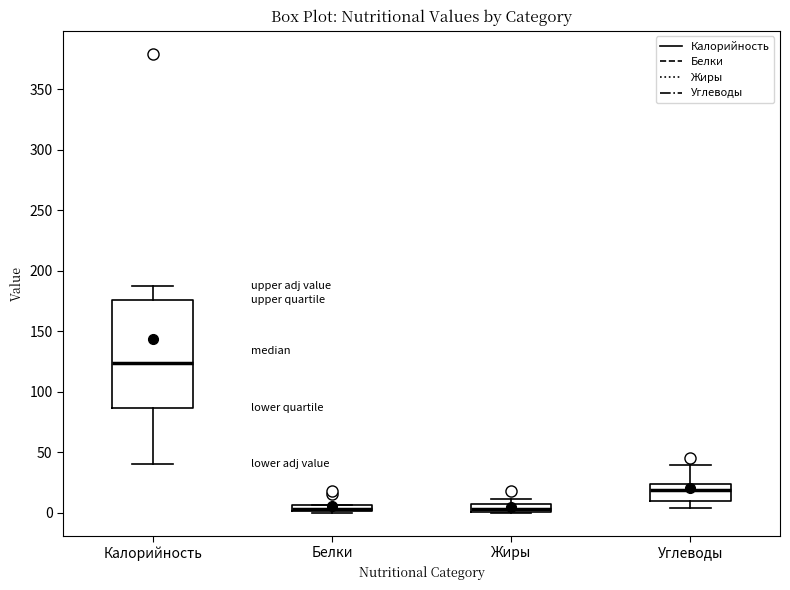

Comparing the boxes themselves (not the whiskers), which one is the tallest?

Калорийность